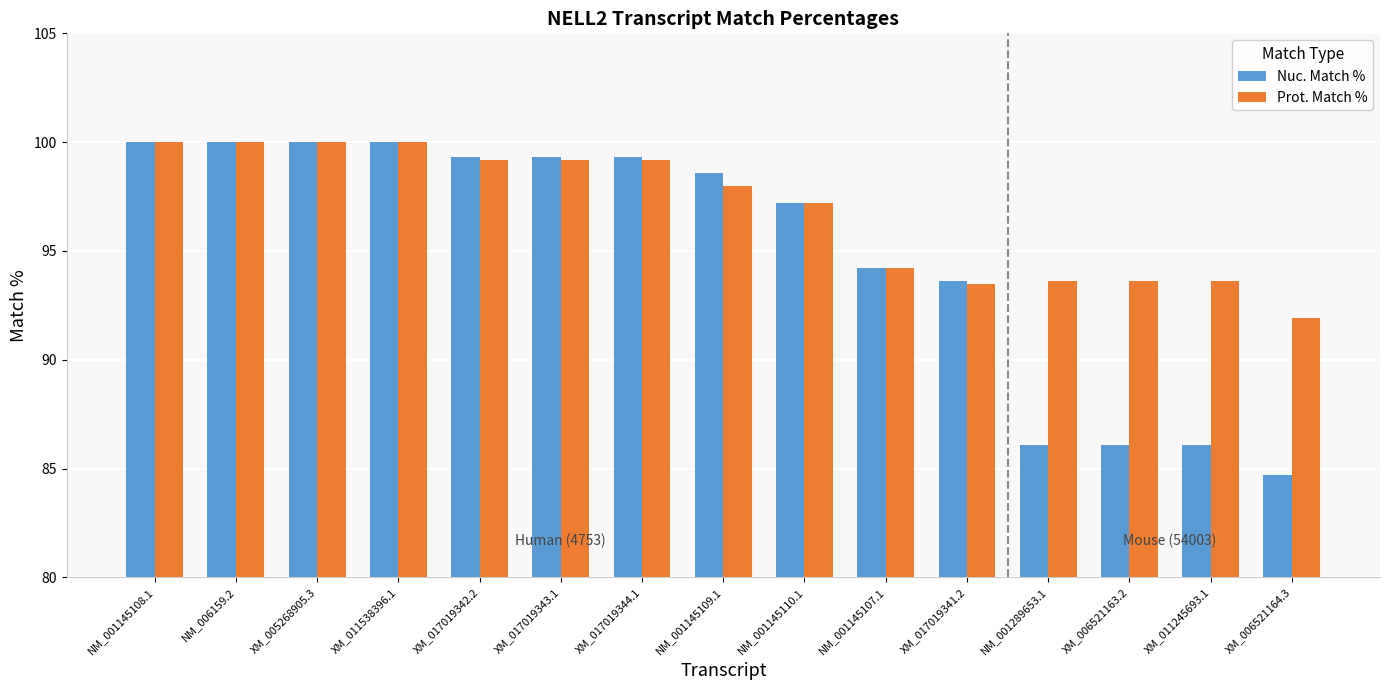

What is the sum of all Nuc. Match % values?

1424.5